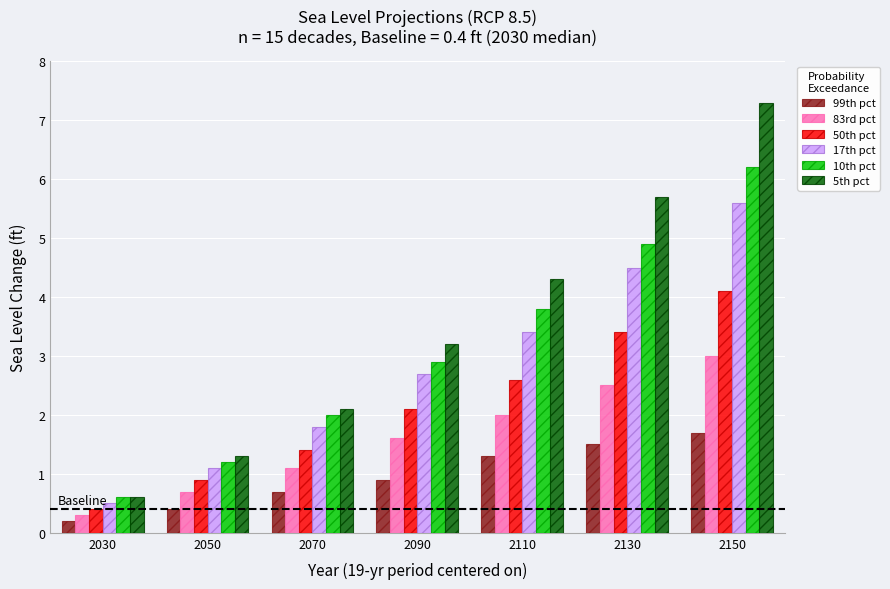

True or false: 83rd pct has a value of 2.6 at 2090.

False